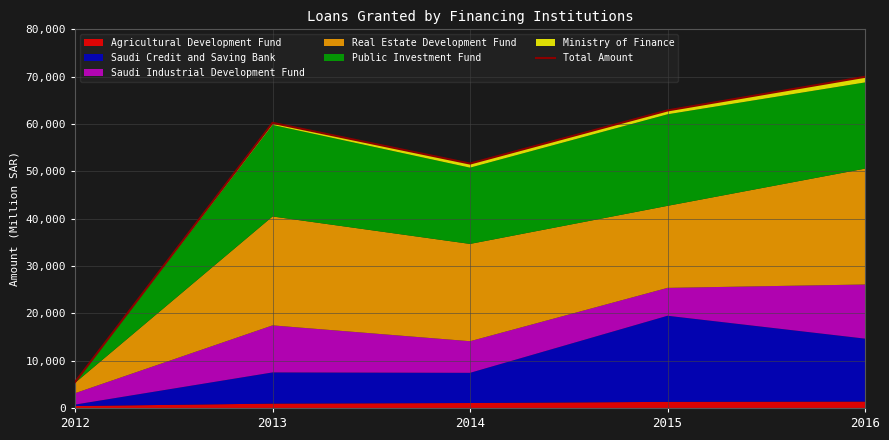

How many lines are shown in the chart?

1